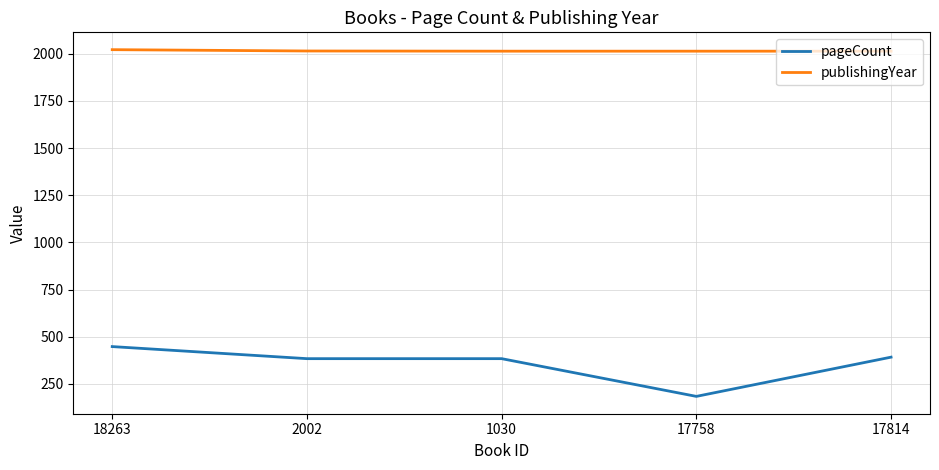

What is the approximate value of pageCount at 1030, to the nearest 5?

385